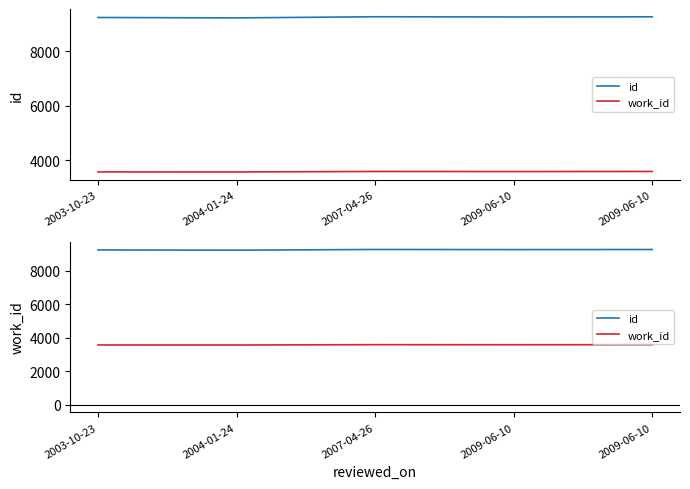

What is the average value of the id series?

9262